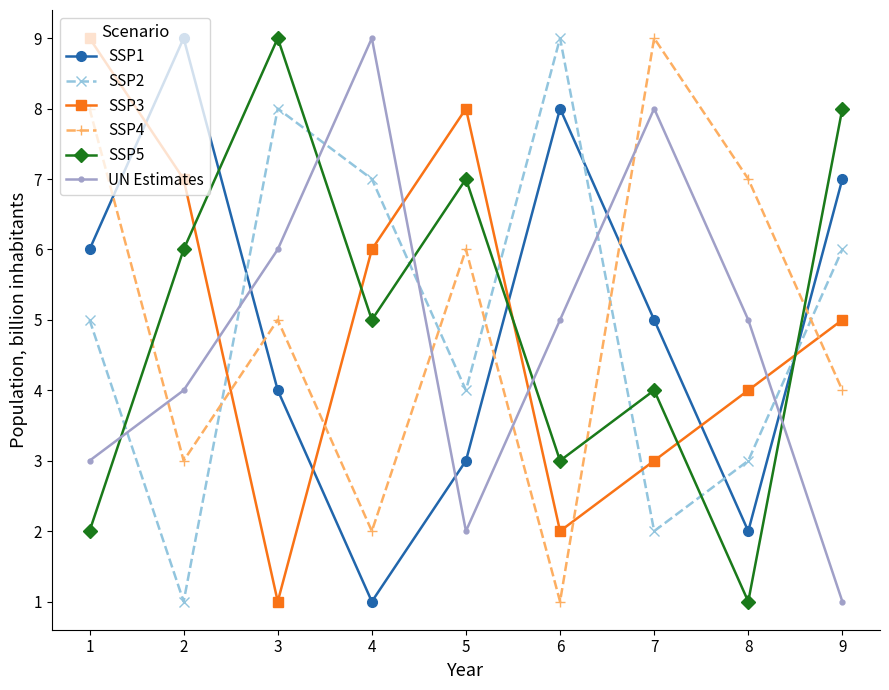

After their last crossing, which series has the higher values: SSP1 or UN Estimates?

SSP1